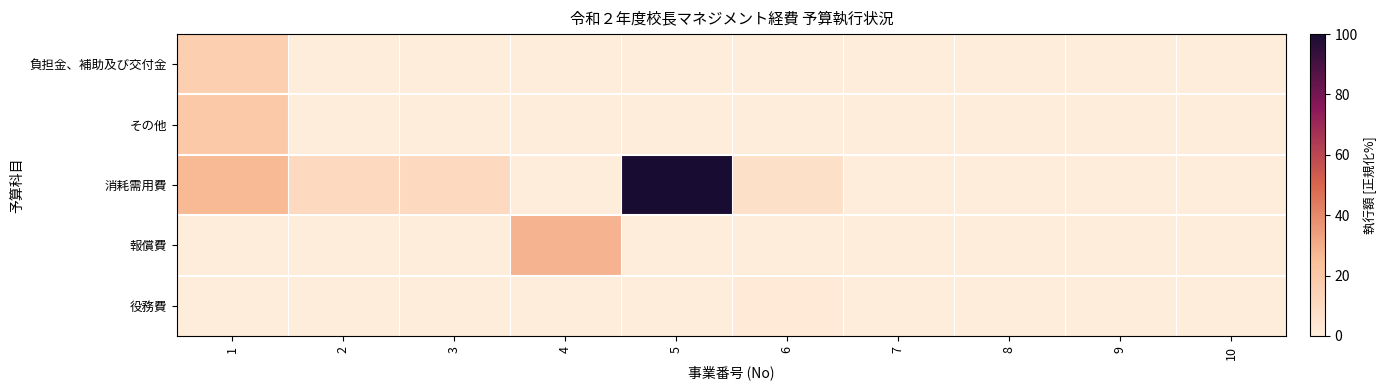

Which series has the widest spread of values?

消耗需用費